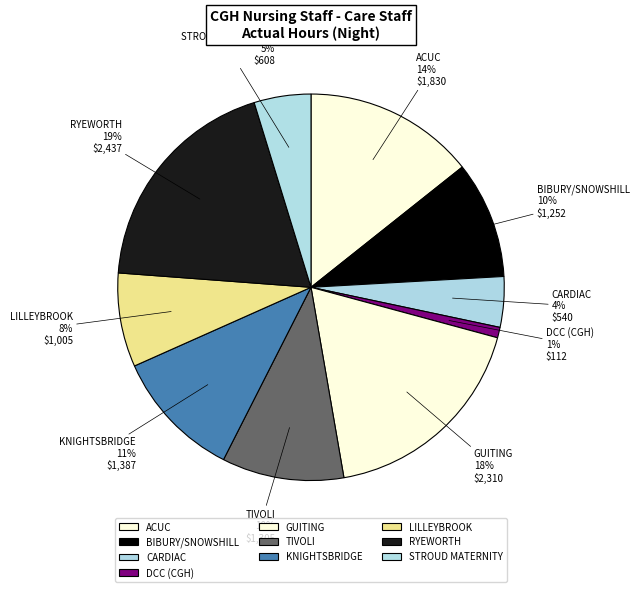

Is it true that KNIGHTSBRIDGE is 24% of the pie?

False